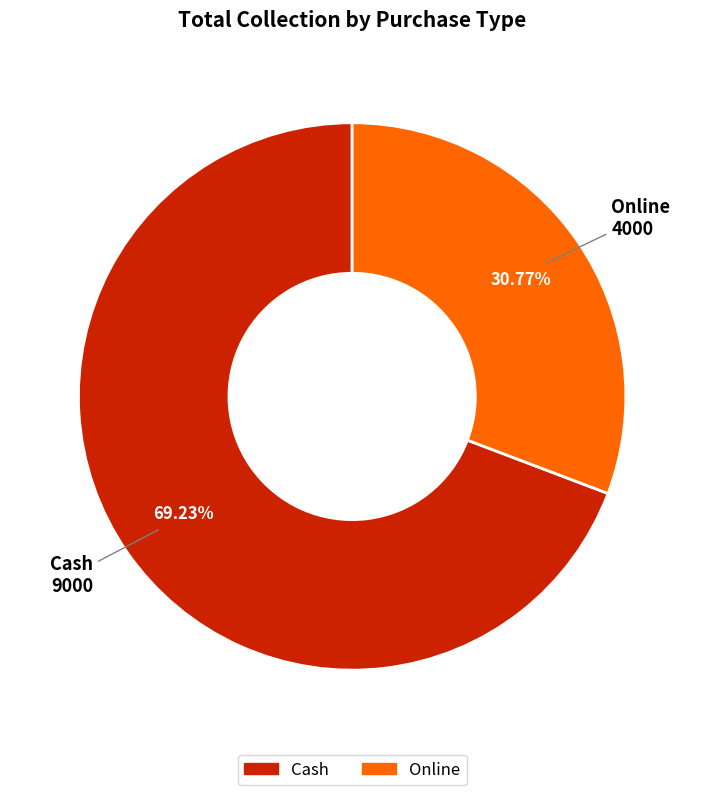

To the nearest percent, what is the difference between the largest and smallest slice percentages?

38%